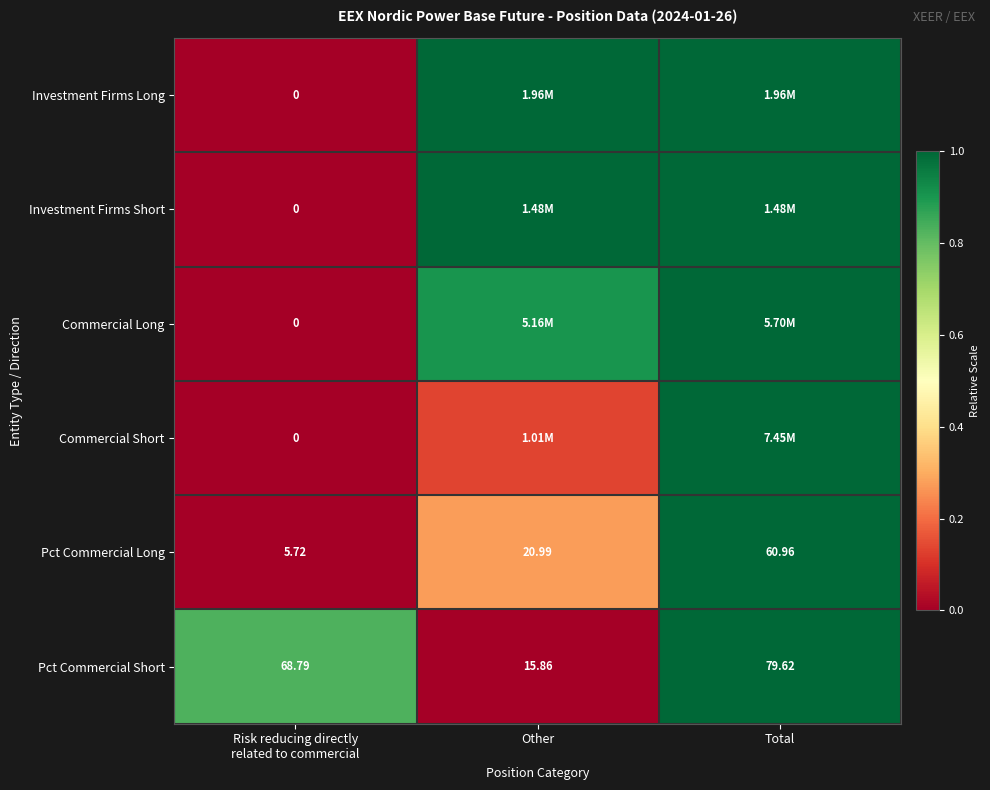

At which category is the sum across all series the highest?

Total